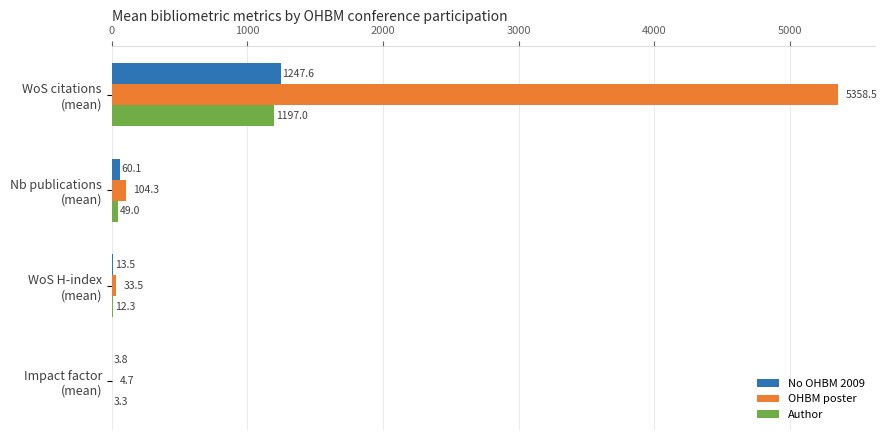

What is the sum of all OHBM poster values?

5501.0